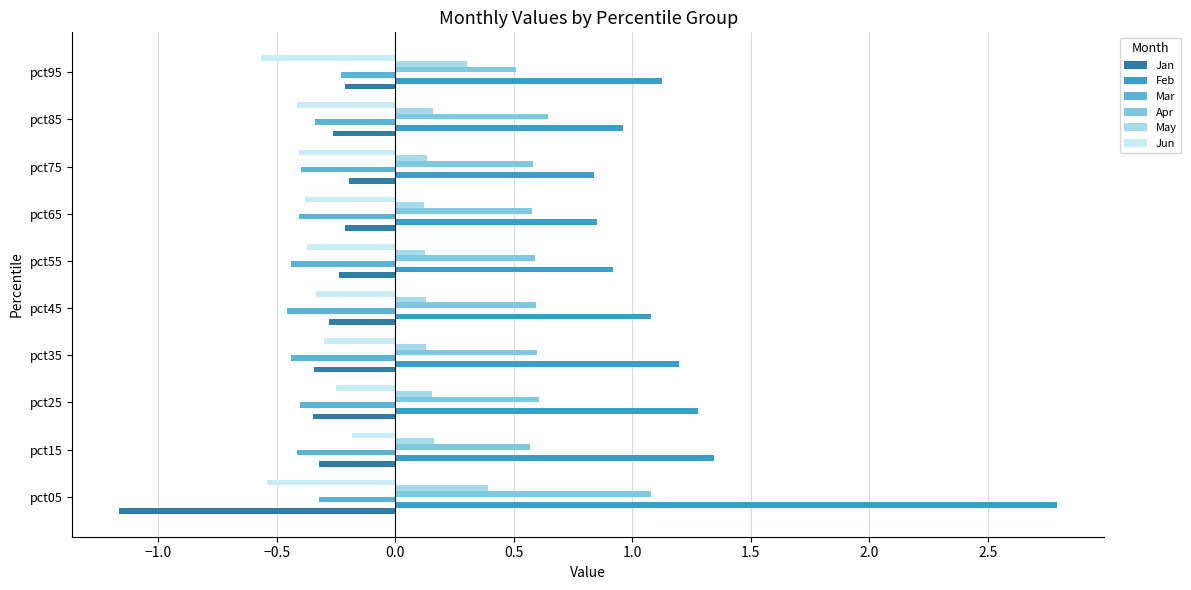

Is the value of Jun at pct95 greater than the value of Mar at pct55?

No